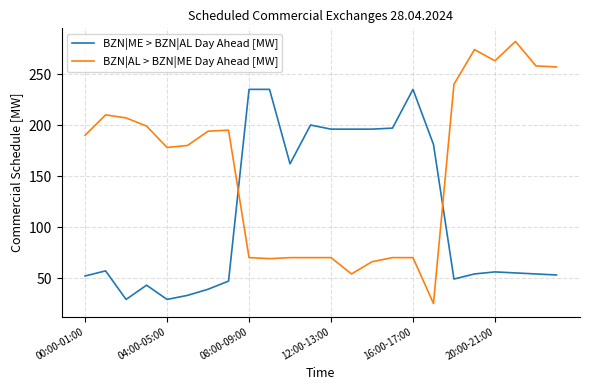

Is this an area chart (filled region under the line)?

No